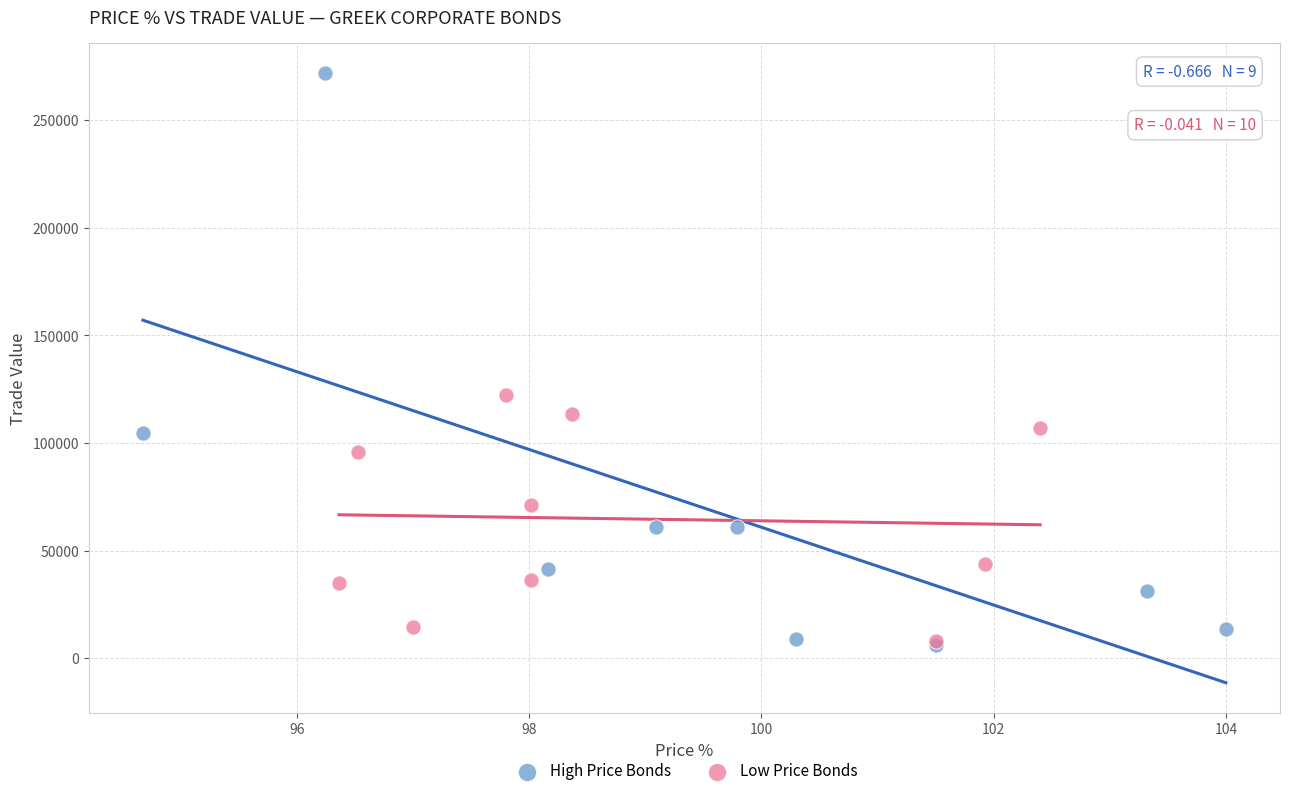

Which series contains the highest Y value?

High Price Bonds